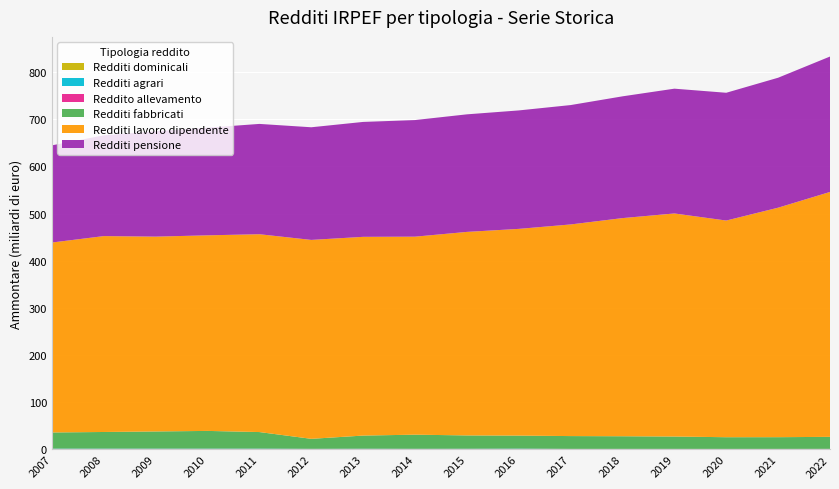

In Redditi agrari, how many points are lower than both neighbors (excluding endpoints)?

1